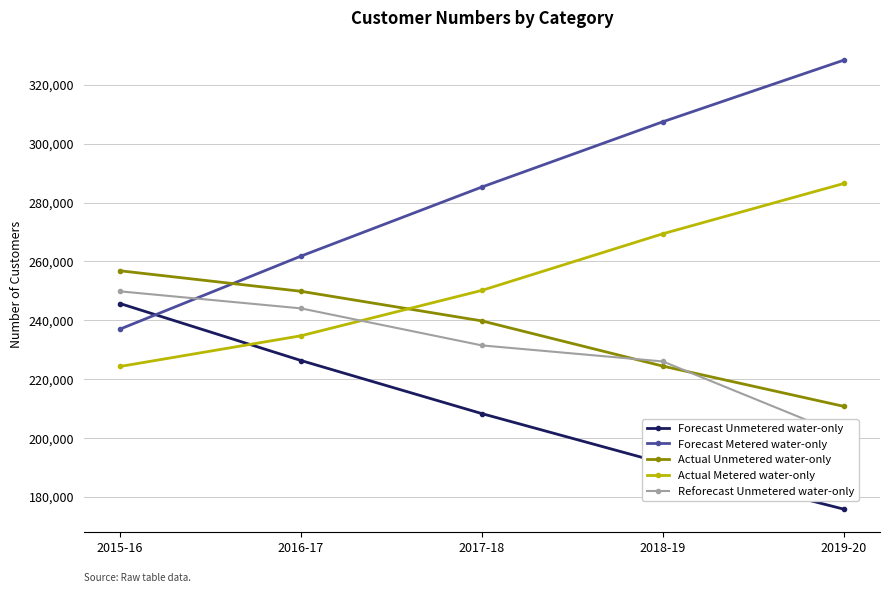

Between 2018-19 and 2019-20, which series saw the biggest shift?

Reforecast Unmetered water-only